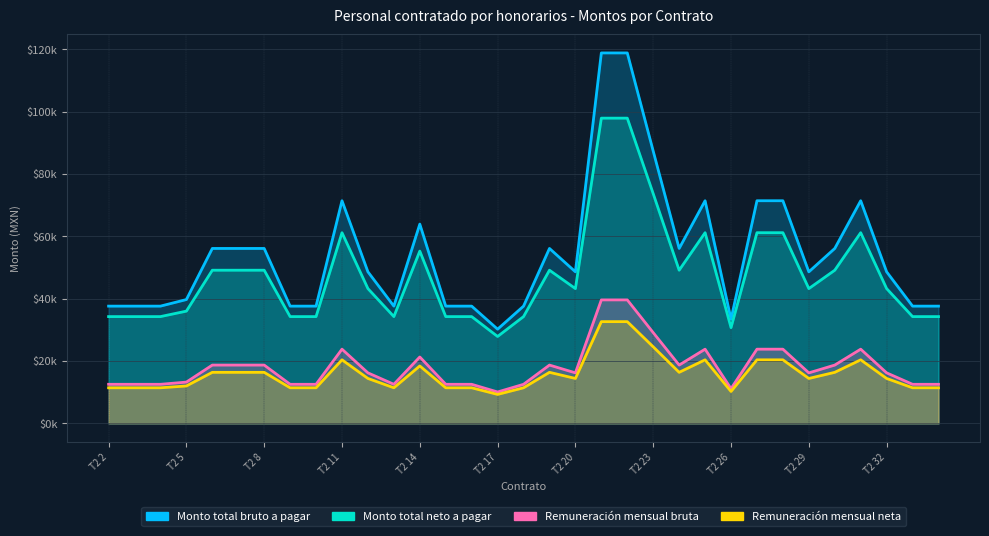

The Monto total neto a pagar series shows 55142.8 at T2 21. True or false?

False